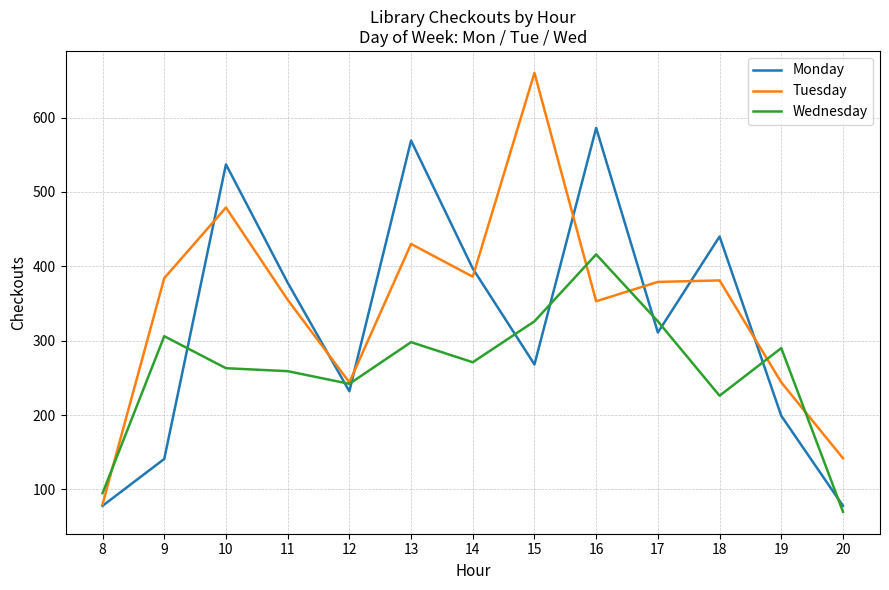

Is it true that Wednesday equals 326 at 15?

True